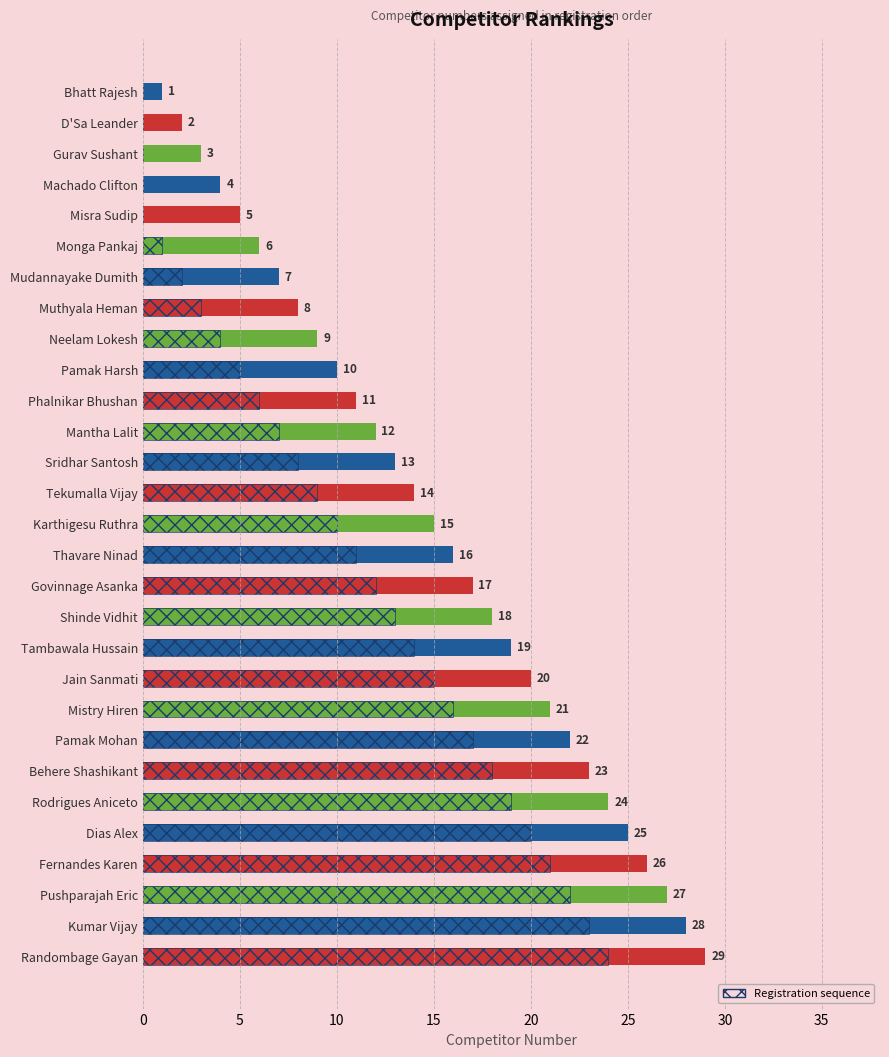

What is the average value?

15